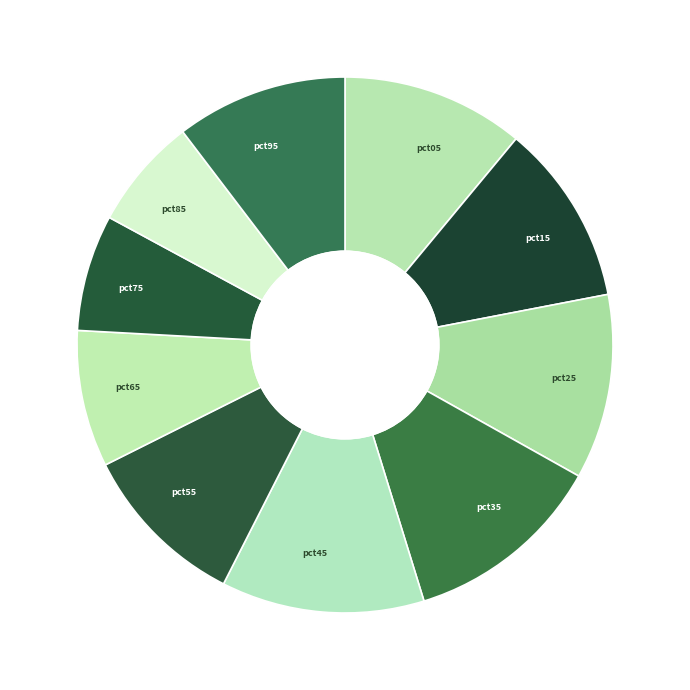

Is there a majority slice in this chart?

No